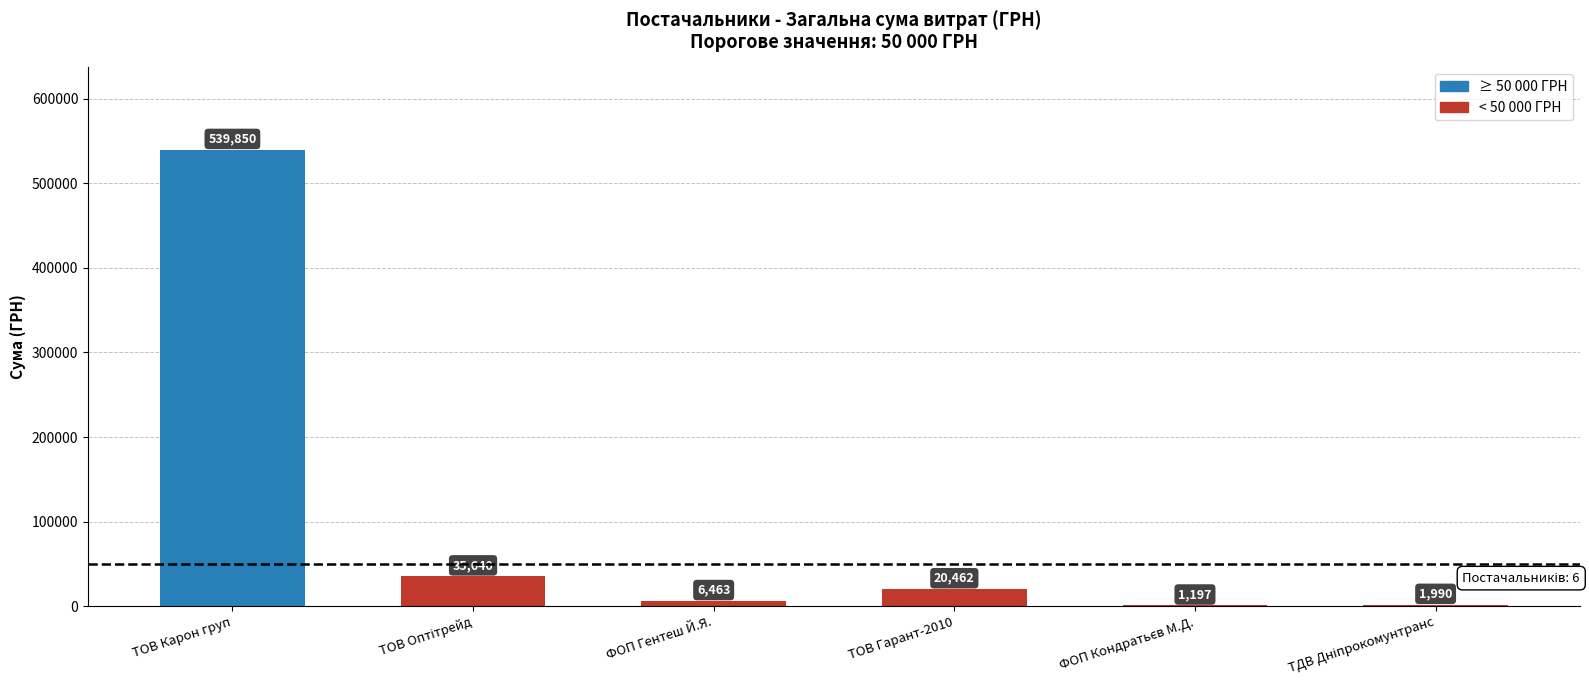

What is the greatest value displayed?

539850.2